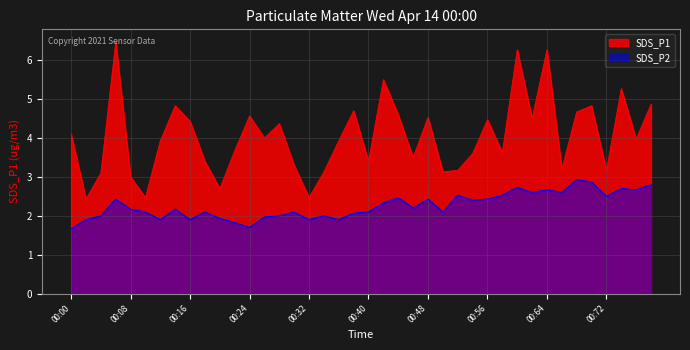

Which series has the largest range (max minus min)?

SDS_P1